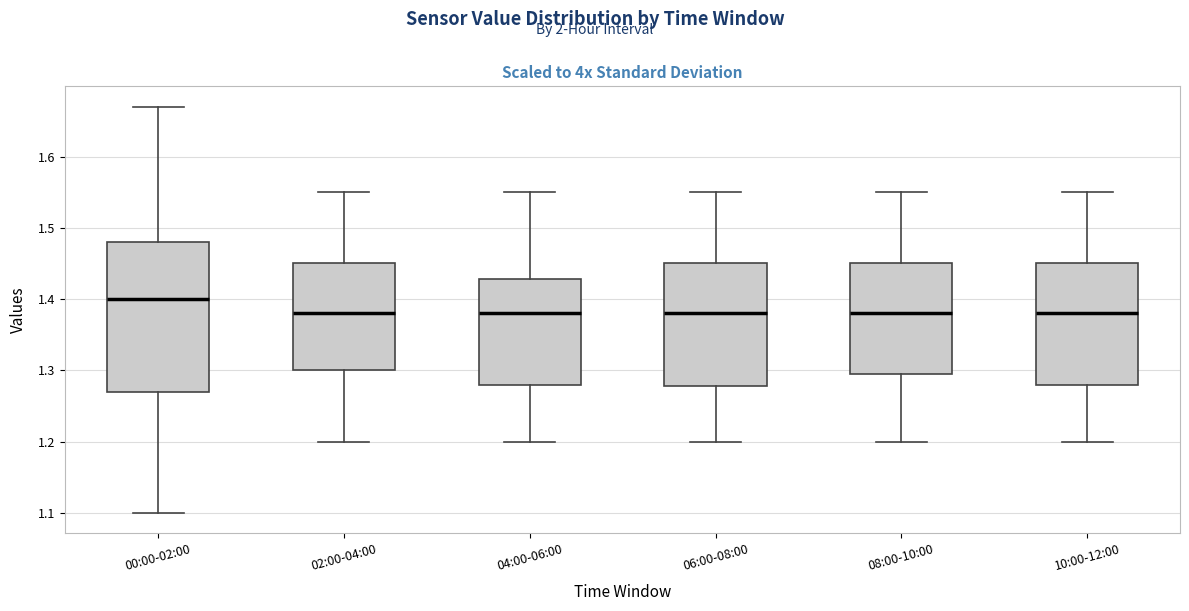

Reading left to right, transcribe this box plot: for each box, give where its median line is, the range the box spans, and where its two whiskers end, as read against the y-axis. The values are not printed on the chart, so give them approximately, as read against the axis.

00:00-02:00: median 1.40, box 1.27 to 1.48, whiskers 1.10 to 1.67
02:00-04:00: median 1.38, box 1.30 to 1.45, whiskers 1.20 to 1.55
04:00-06:00: median 1.38, box 1.28 to 1.43, whiskers 1.20 to 1.55
06:00-08:00: median 1.38, box 1.28 to 1.45, whiskers 1.20 to 1.55
08:00-10:00: median 1.38, box 1.30 to 1.45, whiskers 1.20 to 1.55
10:00-12:00: median 1.38, box 1.28 to 1.45, whiskers 1.20 to 1.55